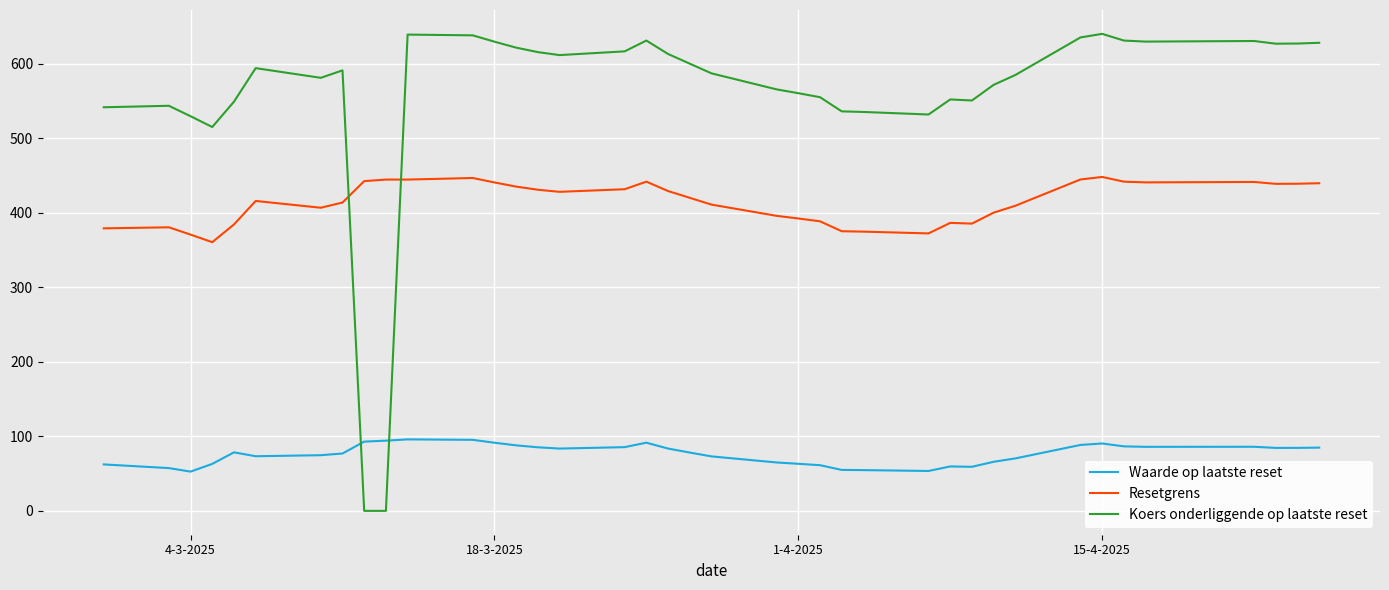

How many intersections are there between Resetgrens and Koers onderliggende op laatste reset?

2